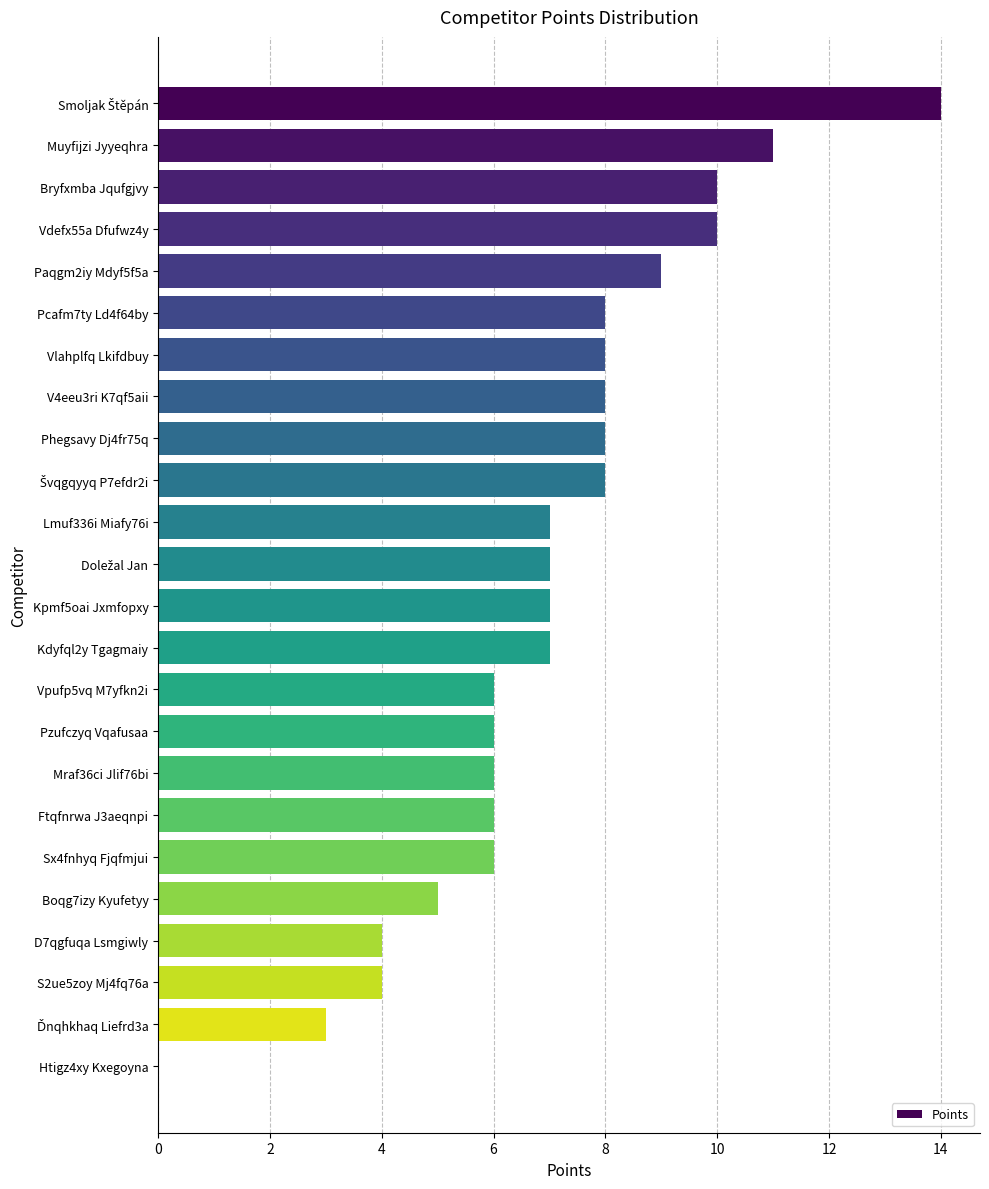

How many data points does each series have?

24